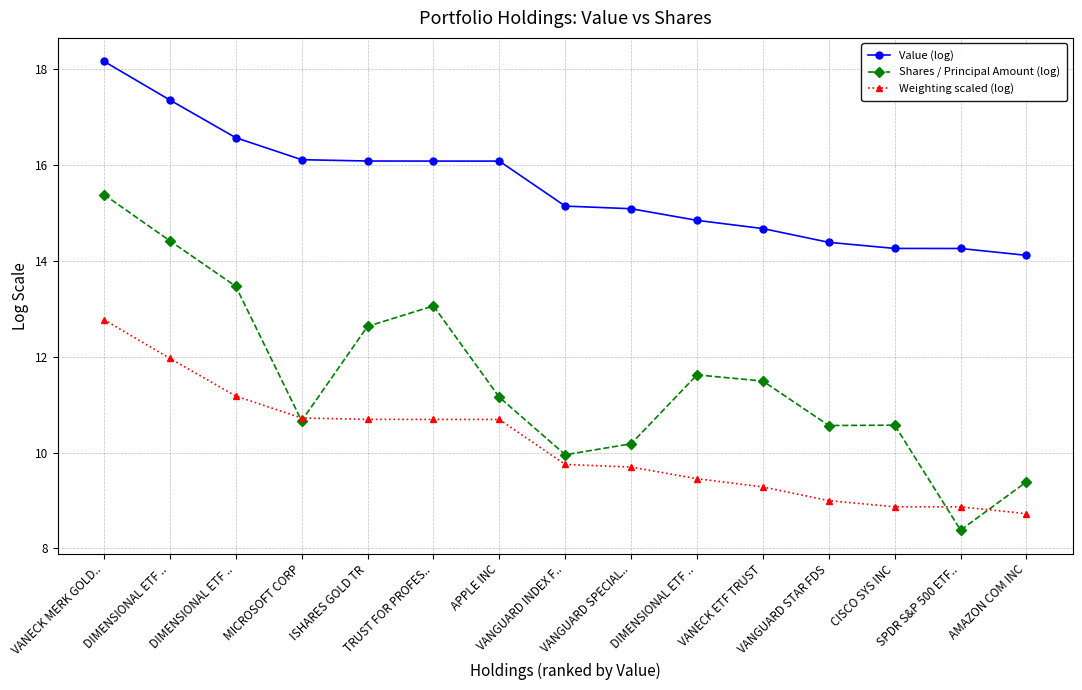

How many distinct data groups are displayed?

3